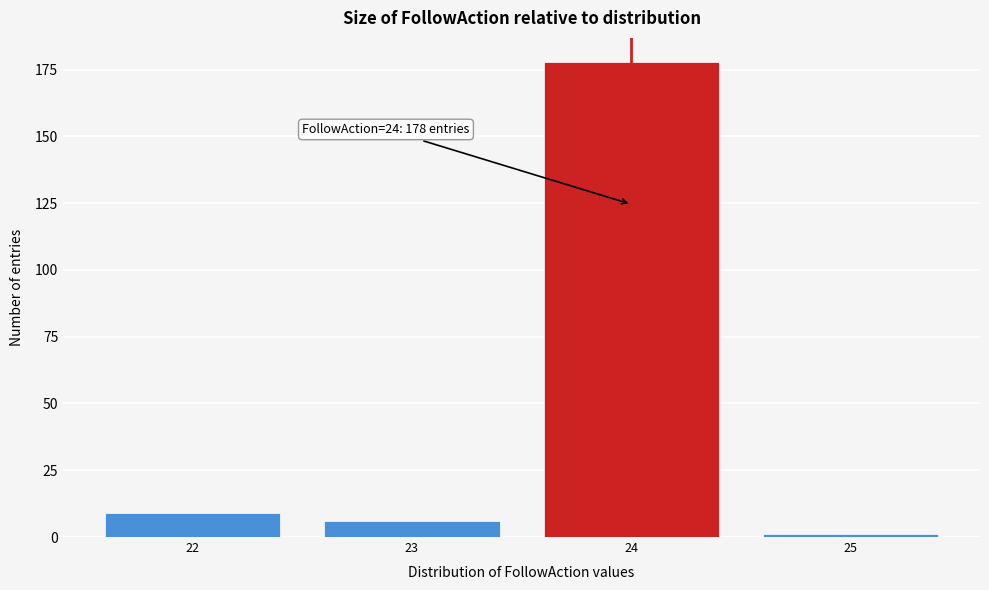

Reading right to left, what are all the values shown in this chart?

1	178	6	9